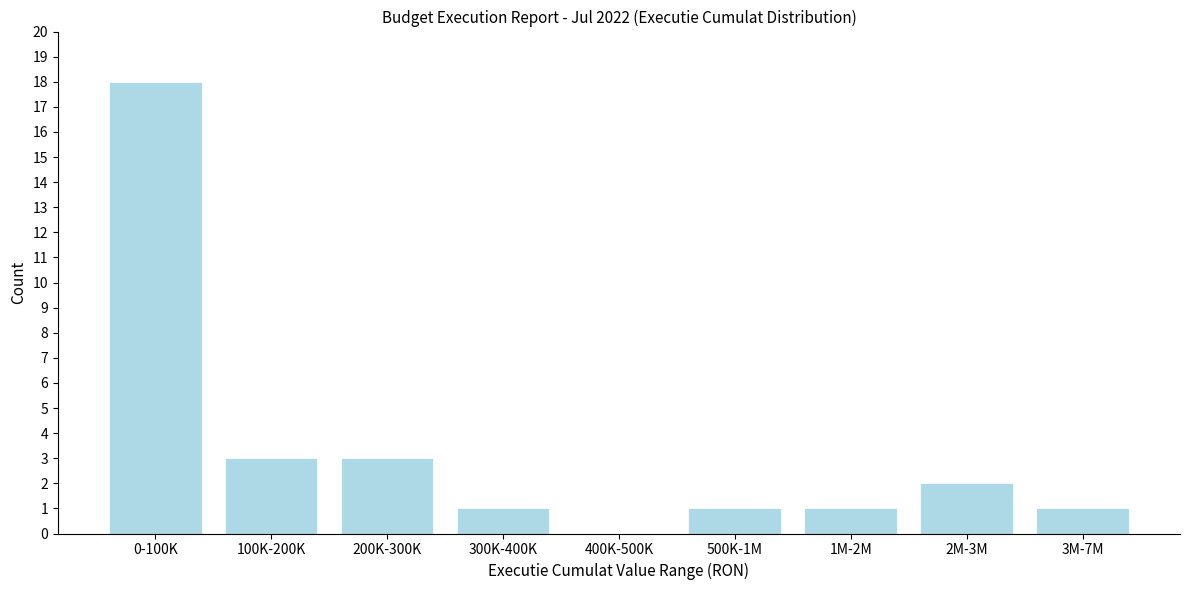

Reading left to right, what are all the values shown in this chart?

0-100K=18	100K-200K=3	200K-300K=3	300K-400K=1	400K-500K=0	500K-1M=1	1M-2M=1	2M-3M=2	3M-7M=1